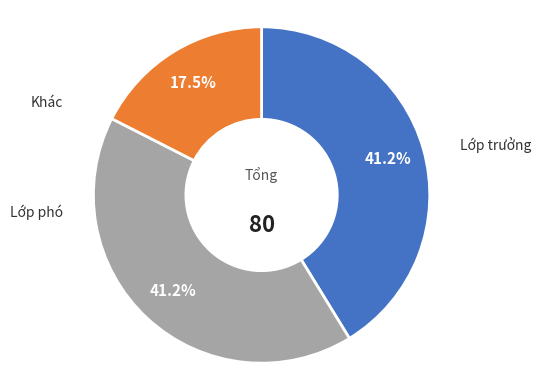

Does any single category account for the majority?

No